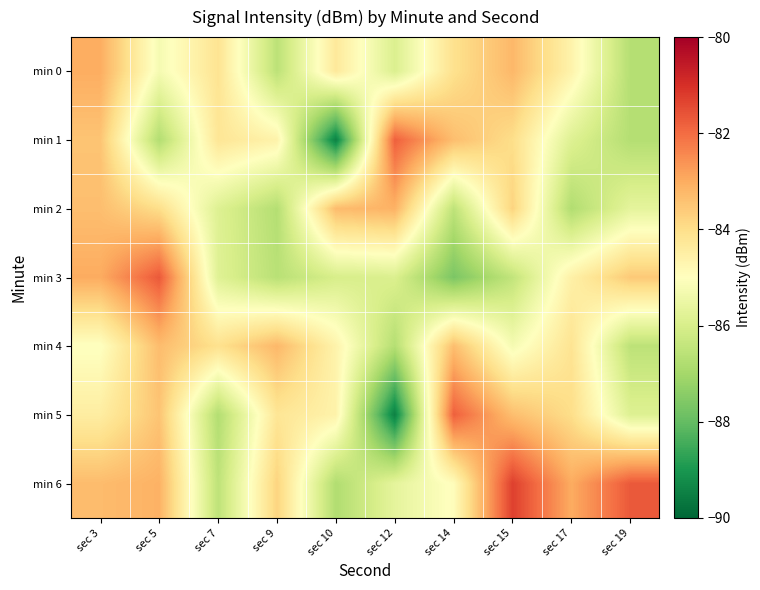

What is the spread (max minus min) of values at sec 19?

5.0